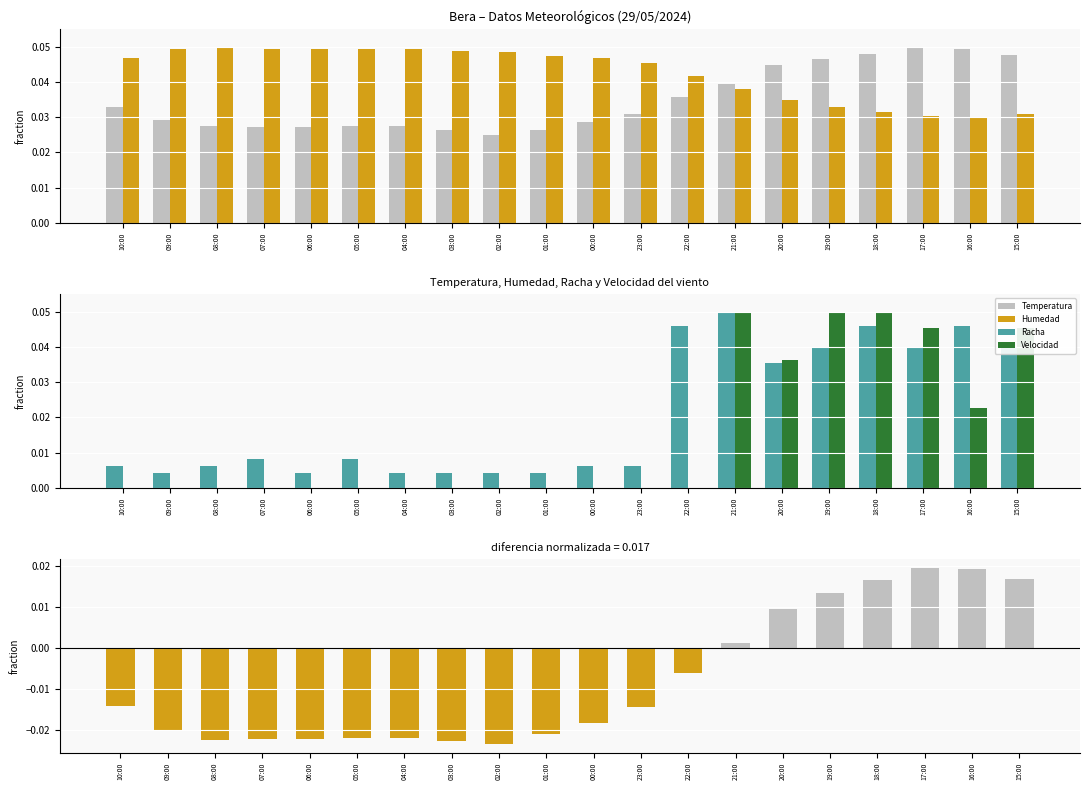

True or false: Velocidad has a value of 0.0 at 23:00.

True